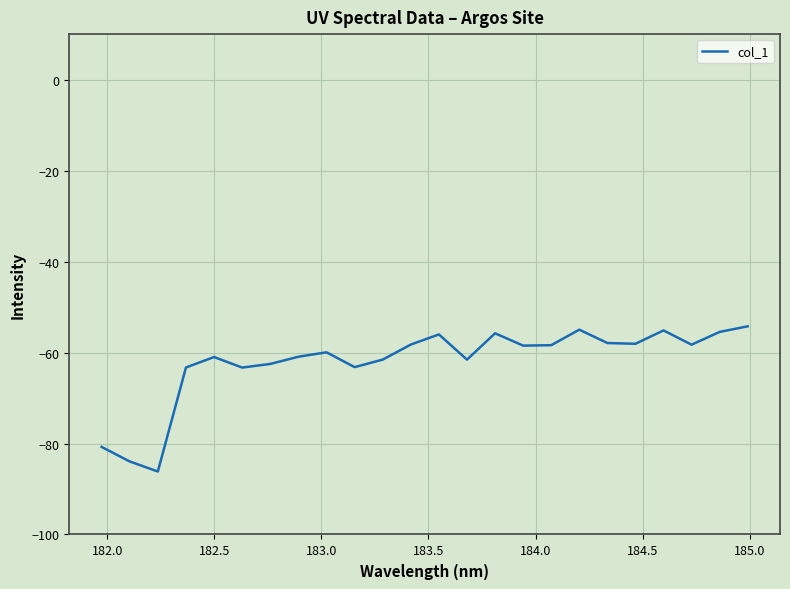

Is this an area chart (filled region under the line)?

No